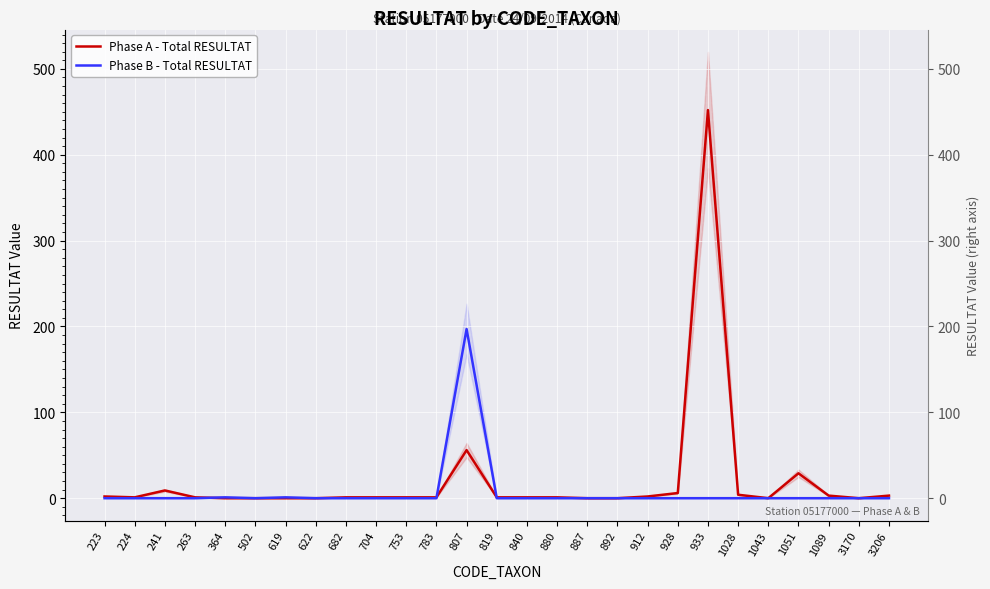

Count the number of categories in the chart.

27